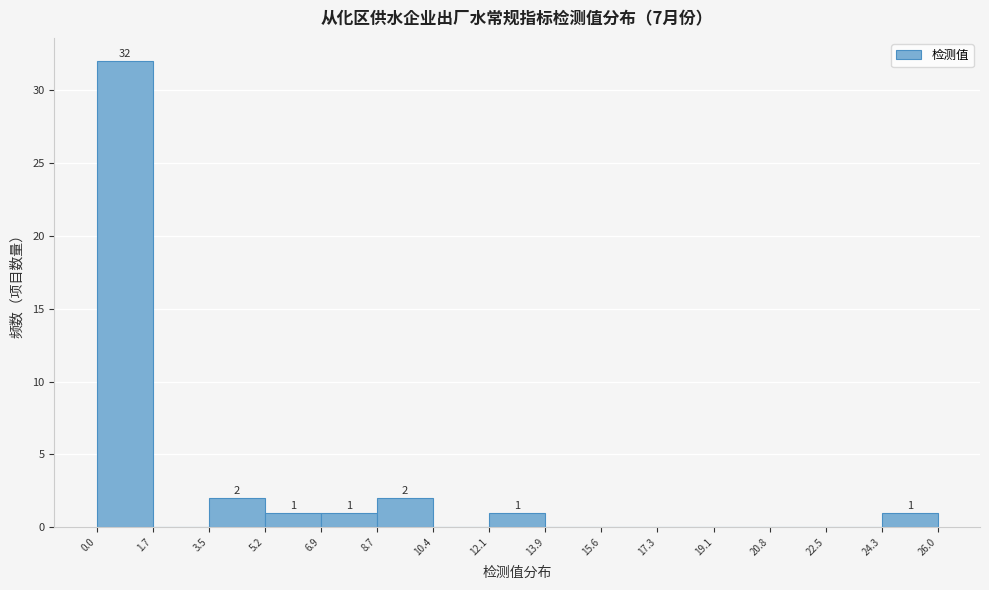

Over which range of the x-axis is the bar tallest?

0.0 to 1.7